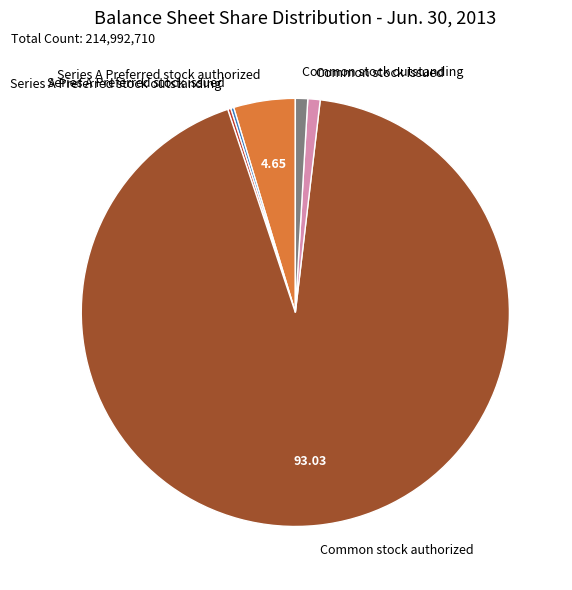

What is the largest slice in the pie chart?

Common stock authorized